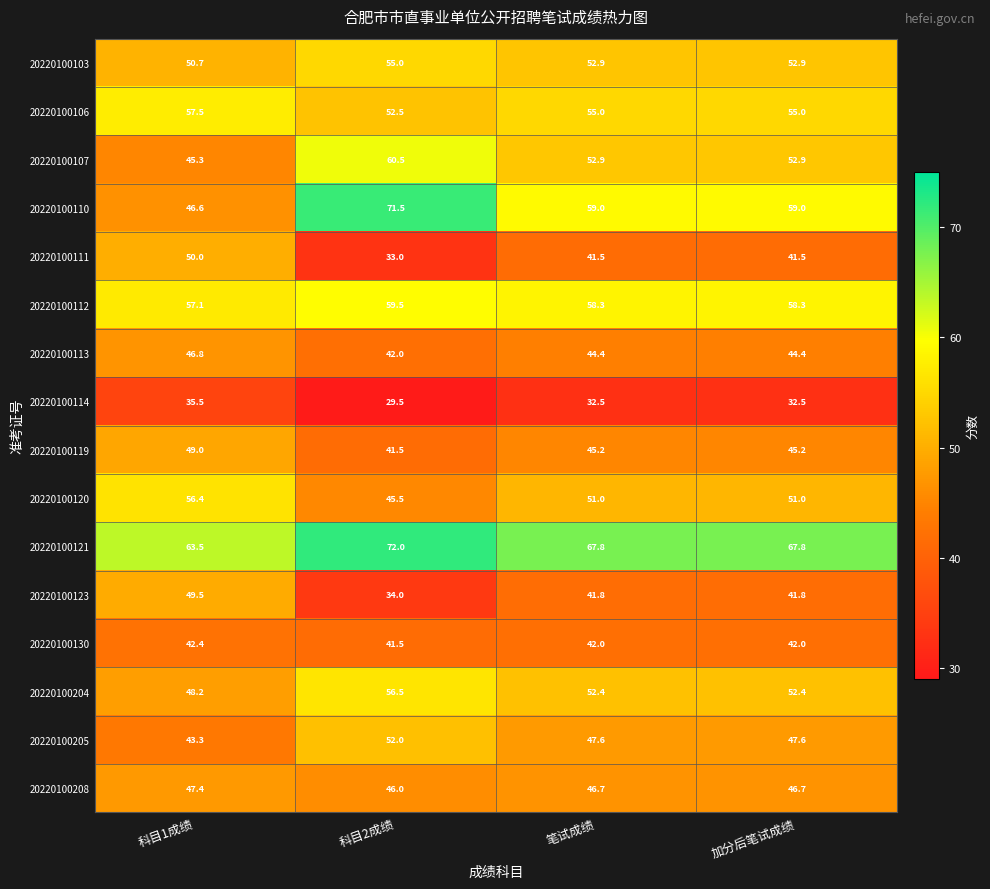

What is the smallest value displayed?

29.5